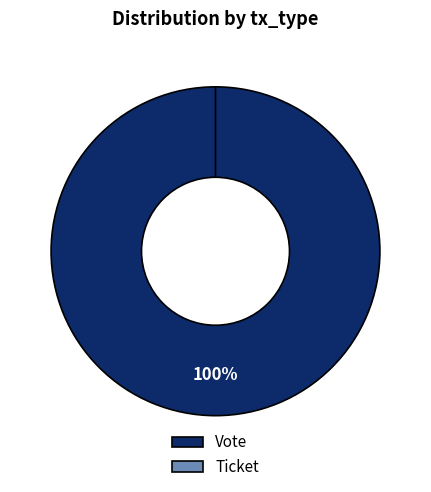

Is there a majority slice in this chart?

Yes